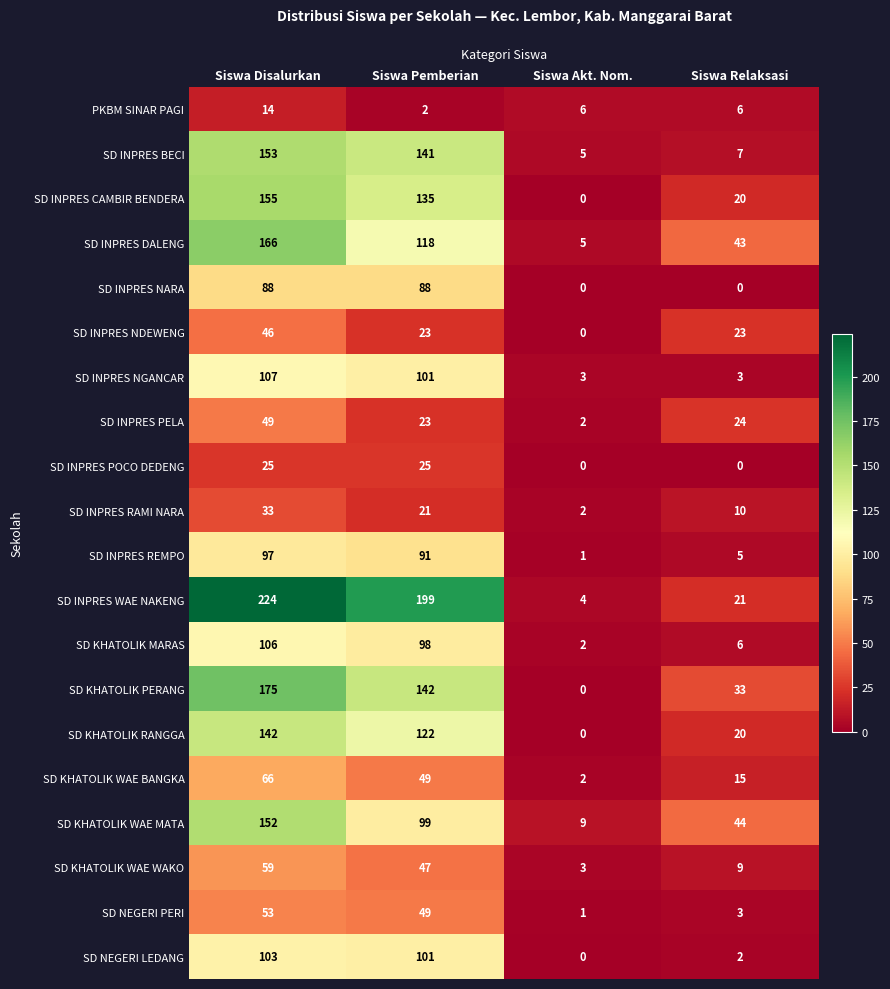

What is the highest value of the SD KHATOLIK WAE WAKO series?

59